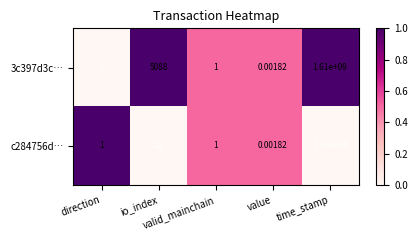

What is the greatest value displayed?

1610000000.0